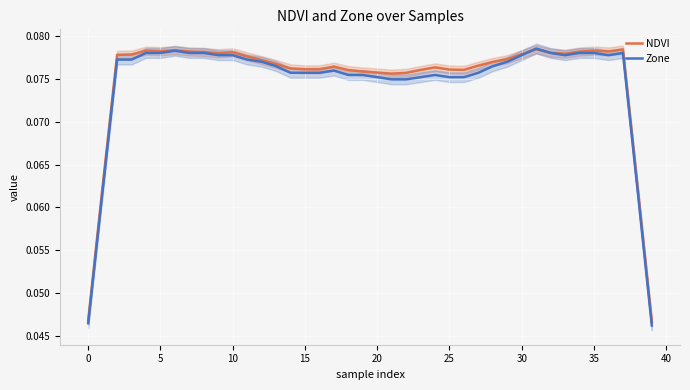

The value of NDVI at 30 is 0.0. True or false?

False